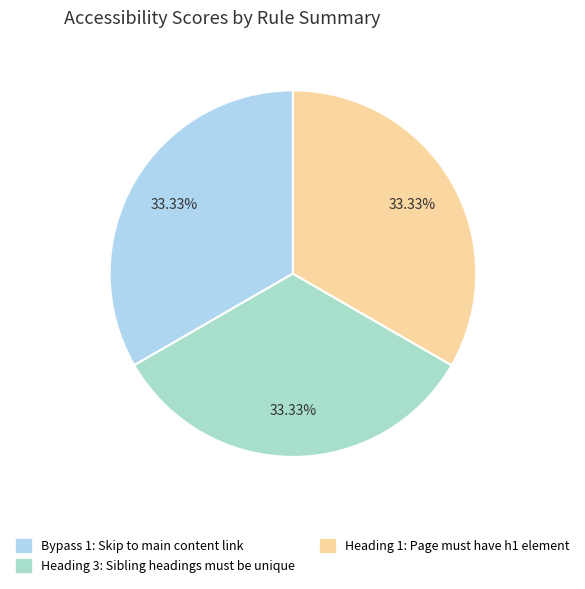

How many slices are in this pie chart?

3